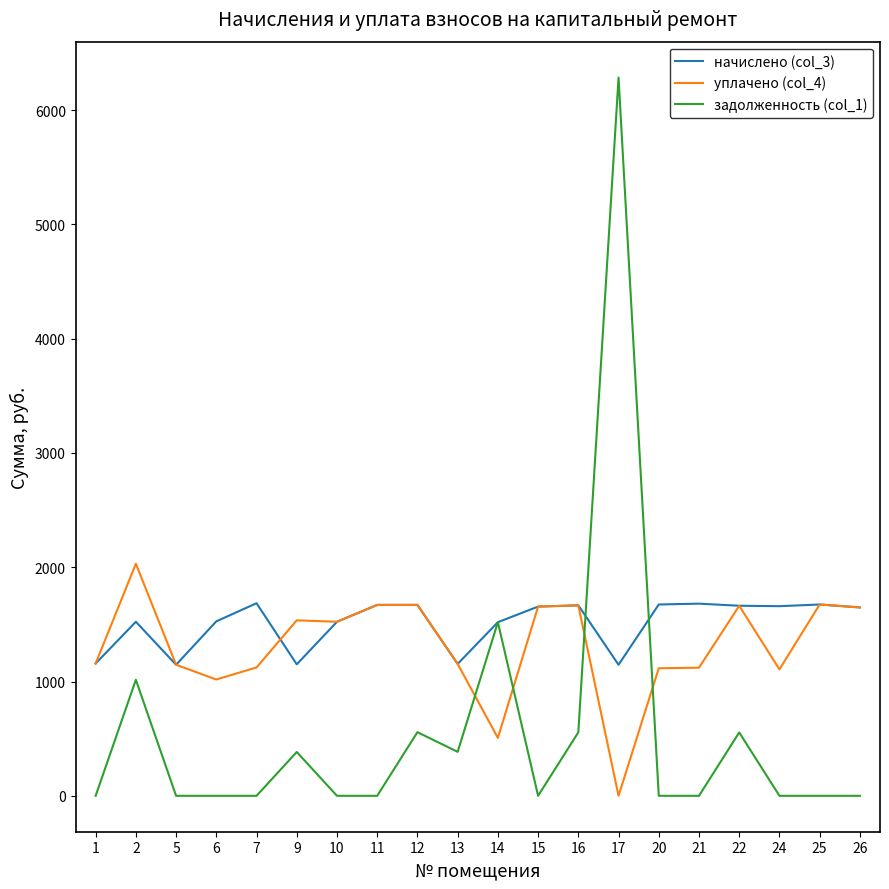

Is it true that начислено (col_3) equals 531.2 at 21?

False